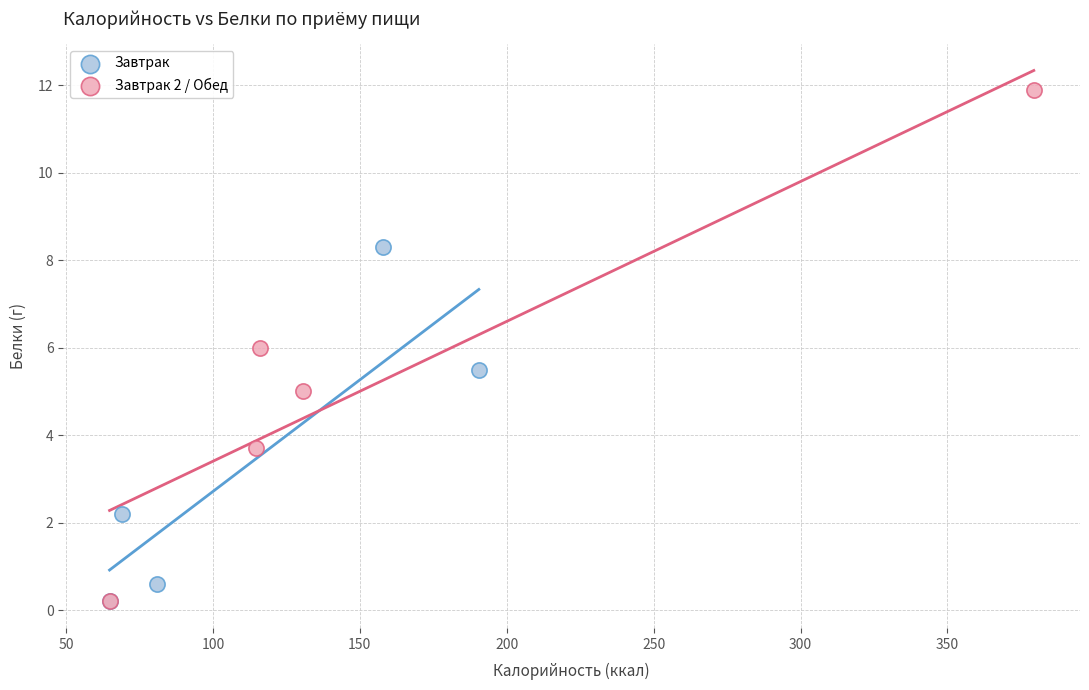

Which series reaches the maximum Y coordinate?

Завтрак 2 / Обед